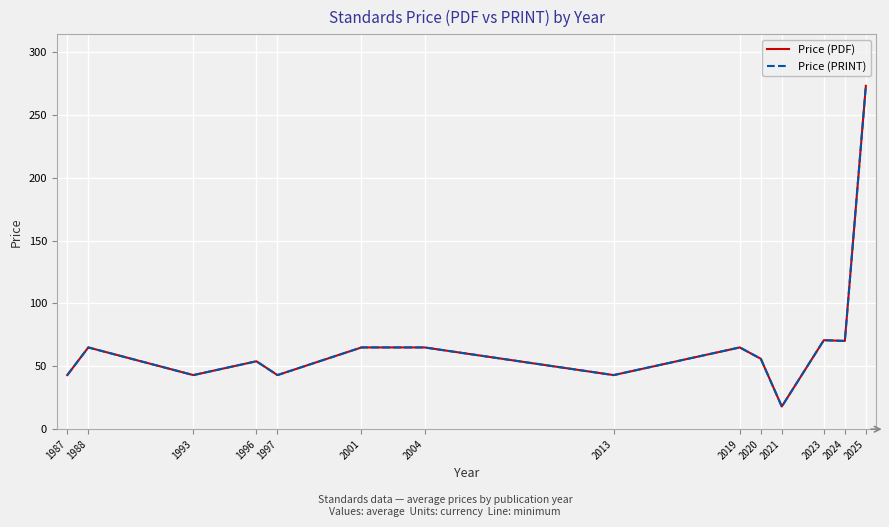

Which category has the lowest value in the Price (PDF) series?

2021